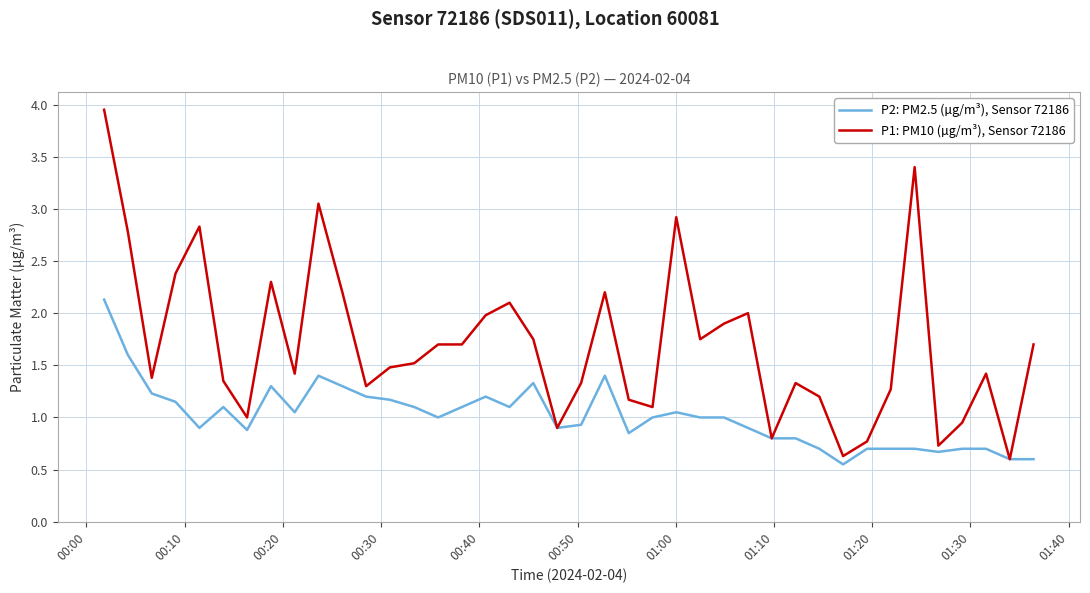

Which series has the largest total across all categories?

P1: PM10 (µg/m³), Sensor 72186